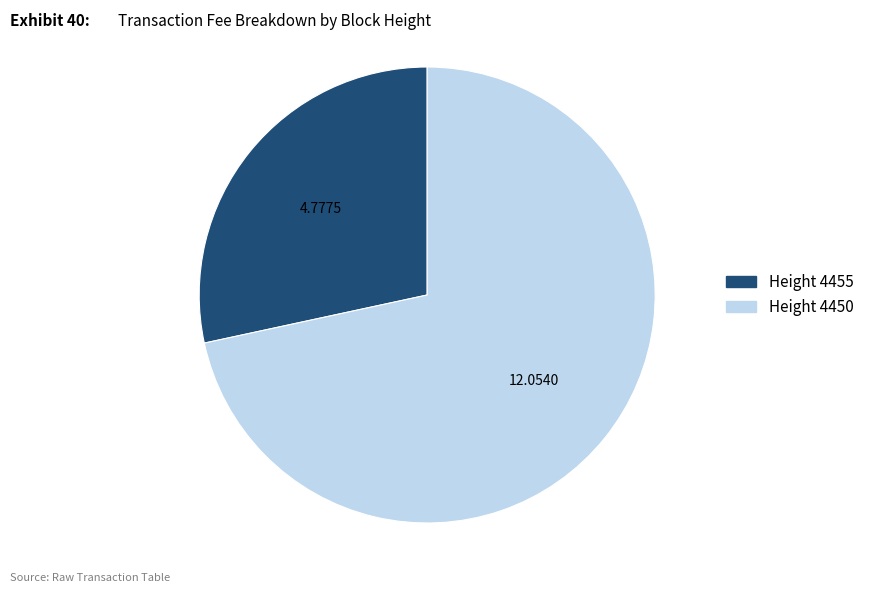

Is there any slice that represents more than half of the pie?

Yes